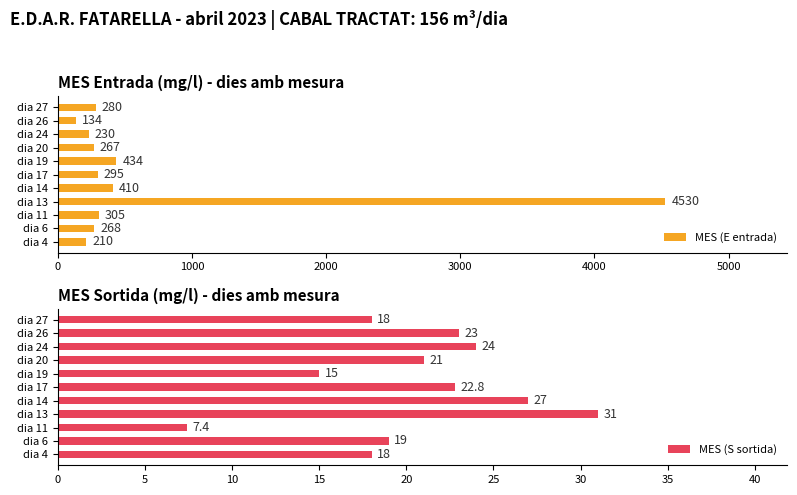

Which category has the lowest value in the MES (E entrada) series?

dia 26